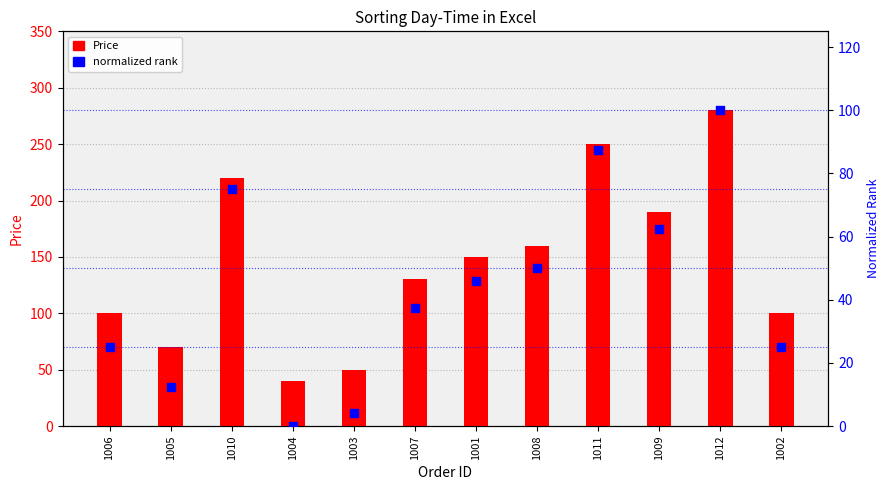

What is the total value across all series at 1001?

195.8